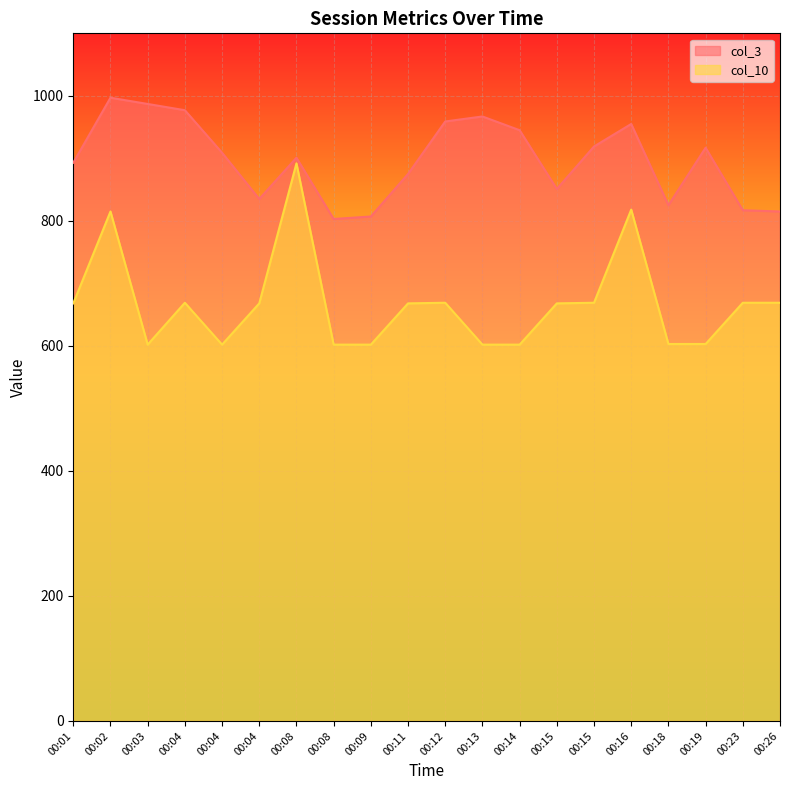

What is the smallest value displayed?

602